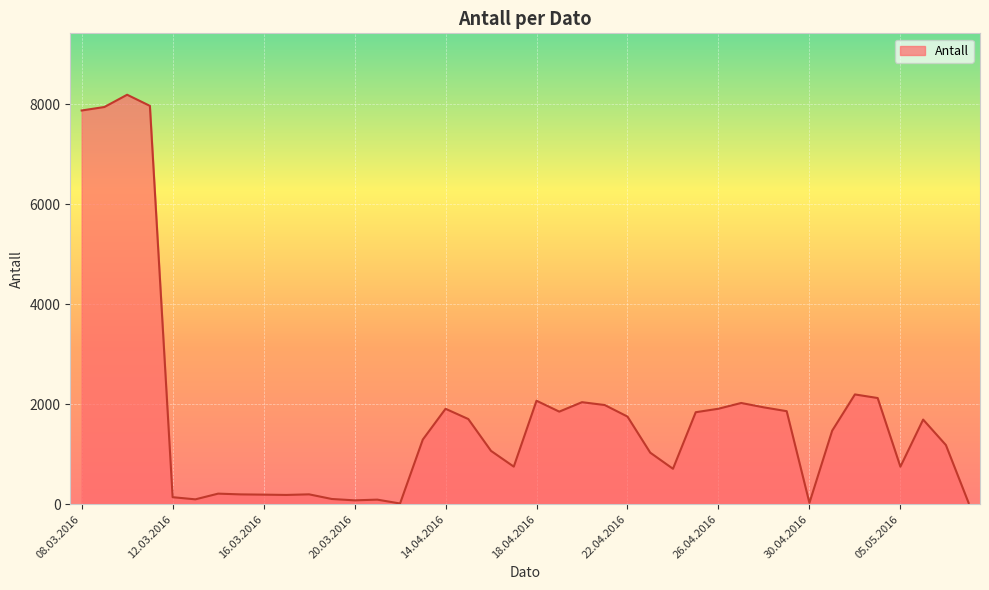

What is the greatest value displayed?

8187